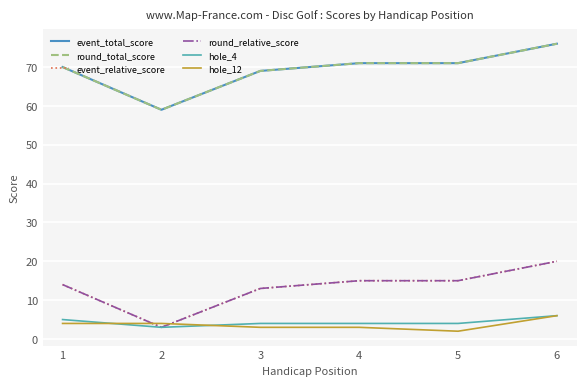

True or false: event_total_score and round_relative_score intersect in this chart.

False